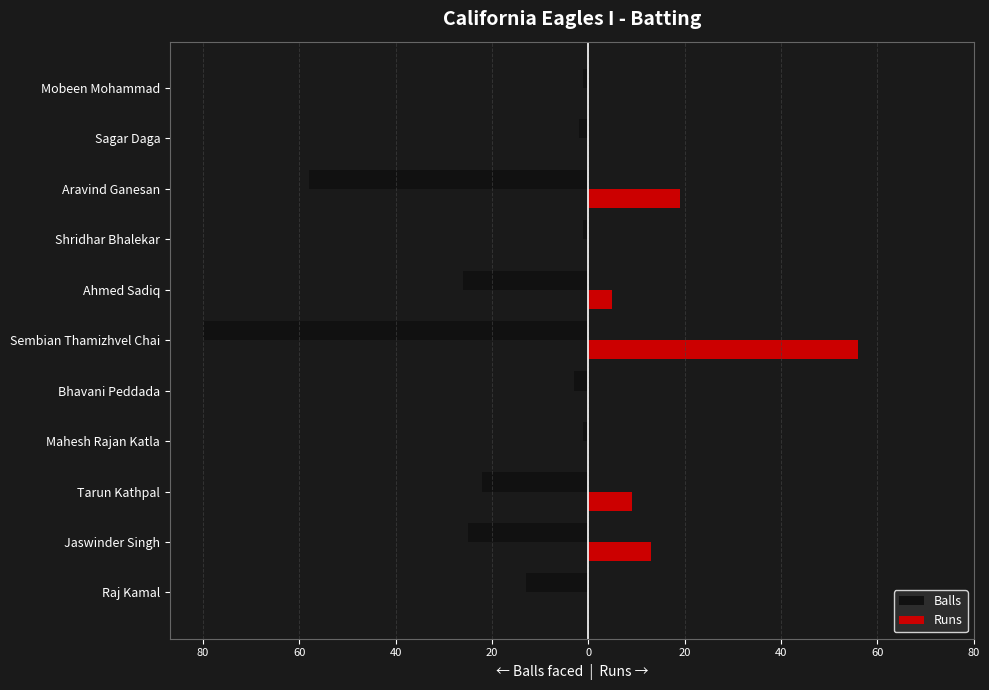

What is the average value of the Runs series?

9